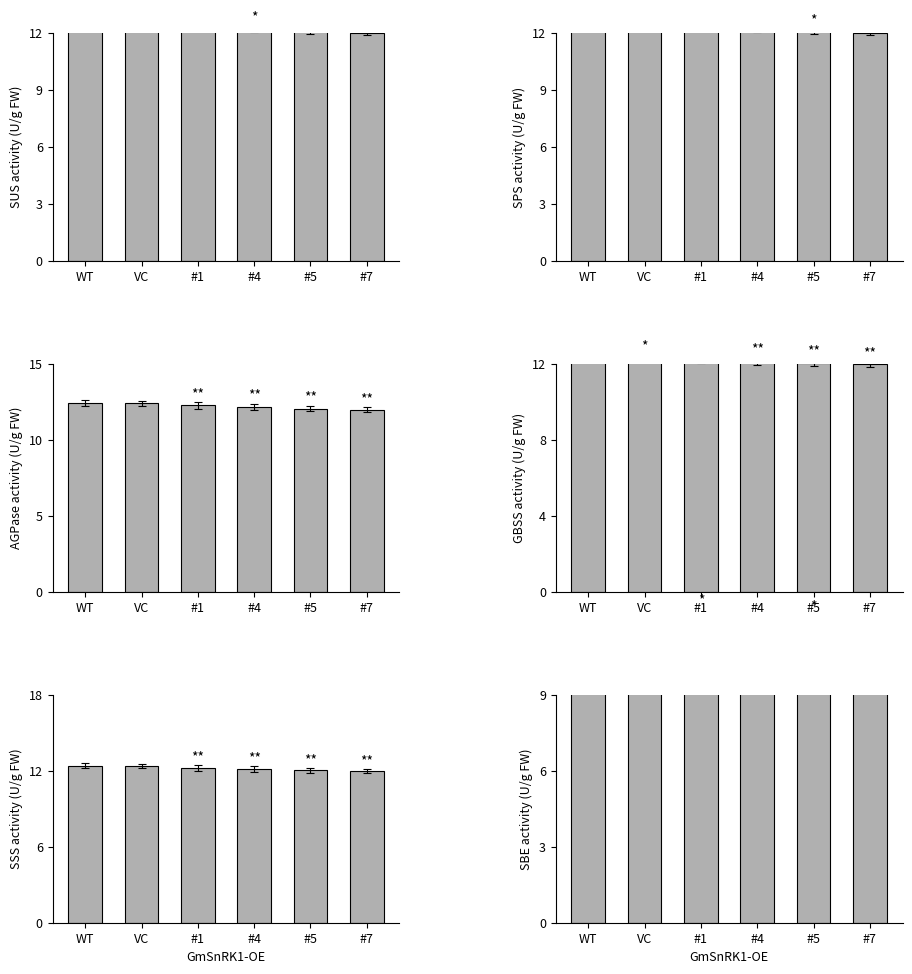

What is the label of the 4th bar from the right?

#1